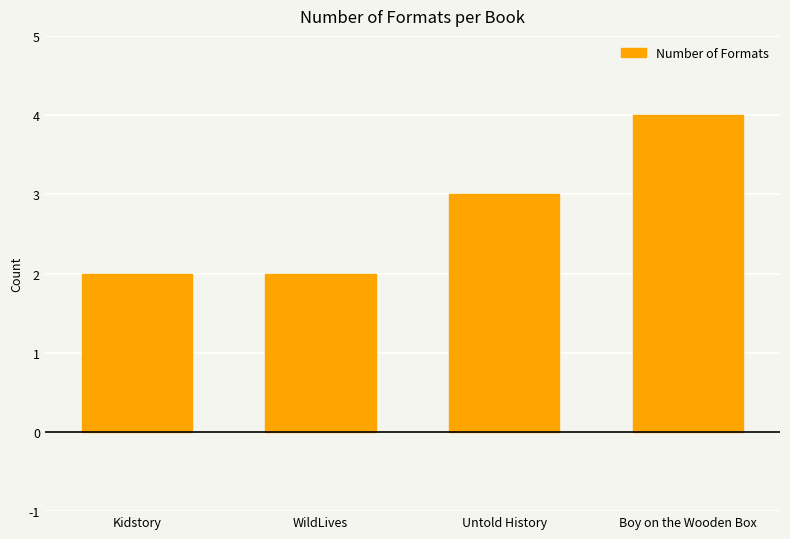

The chart shows a value of 1 at Kidstory. True or false?

False